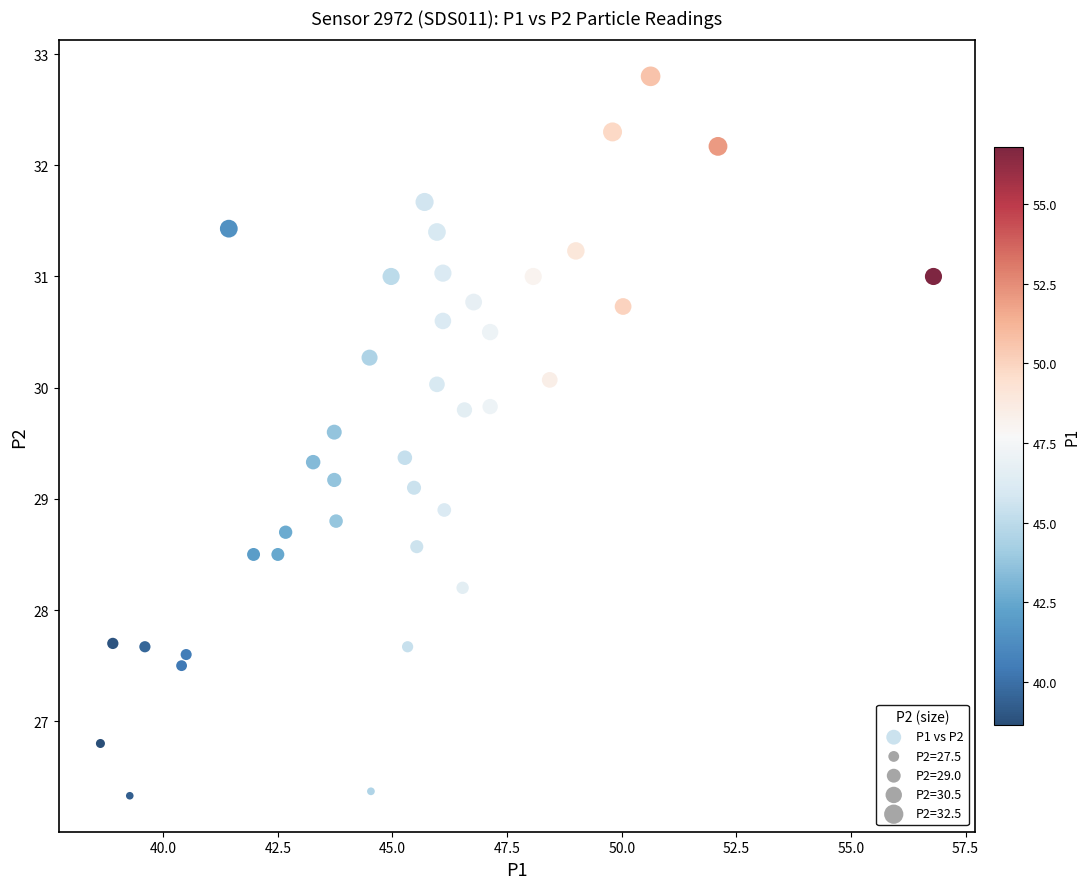

What is the range of Y values (max minus min)?

6.5